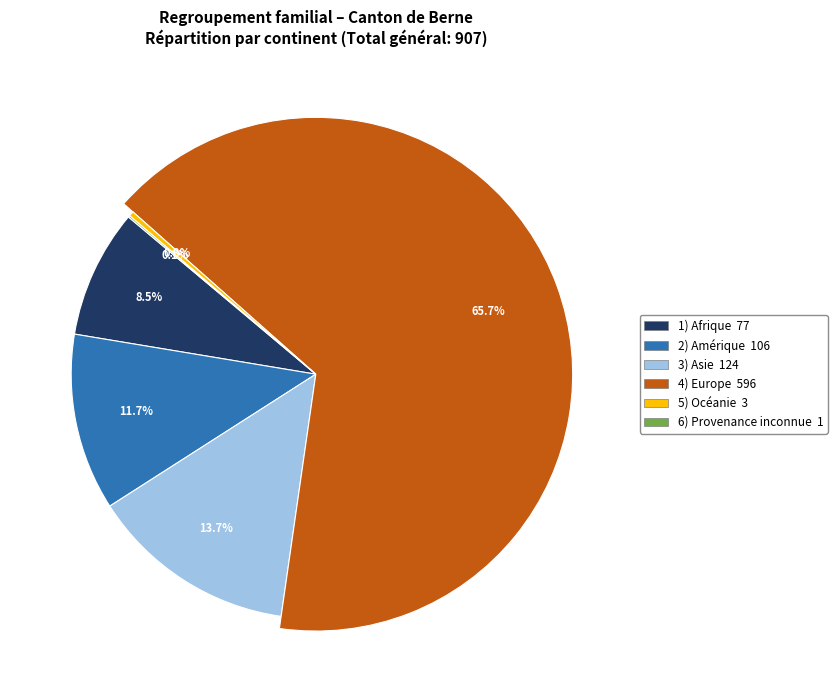

What is the ratio of the value at Amérique to the value at Europe?

0.2